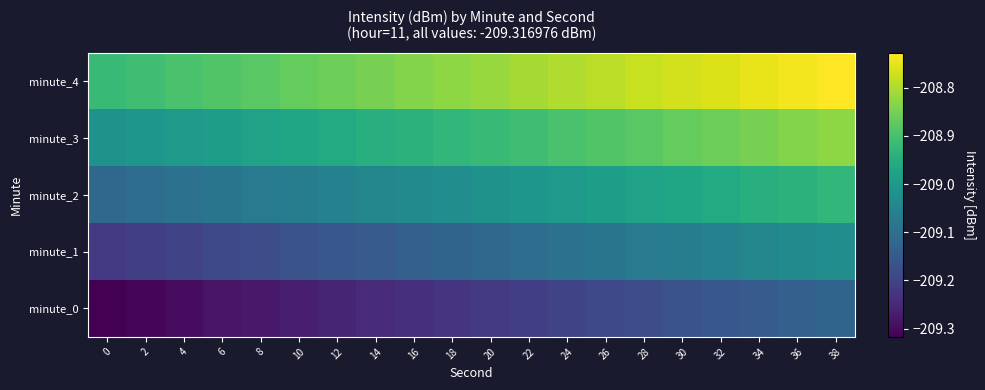

What is the smallest value displayed?

-209.3